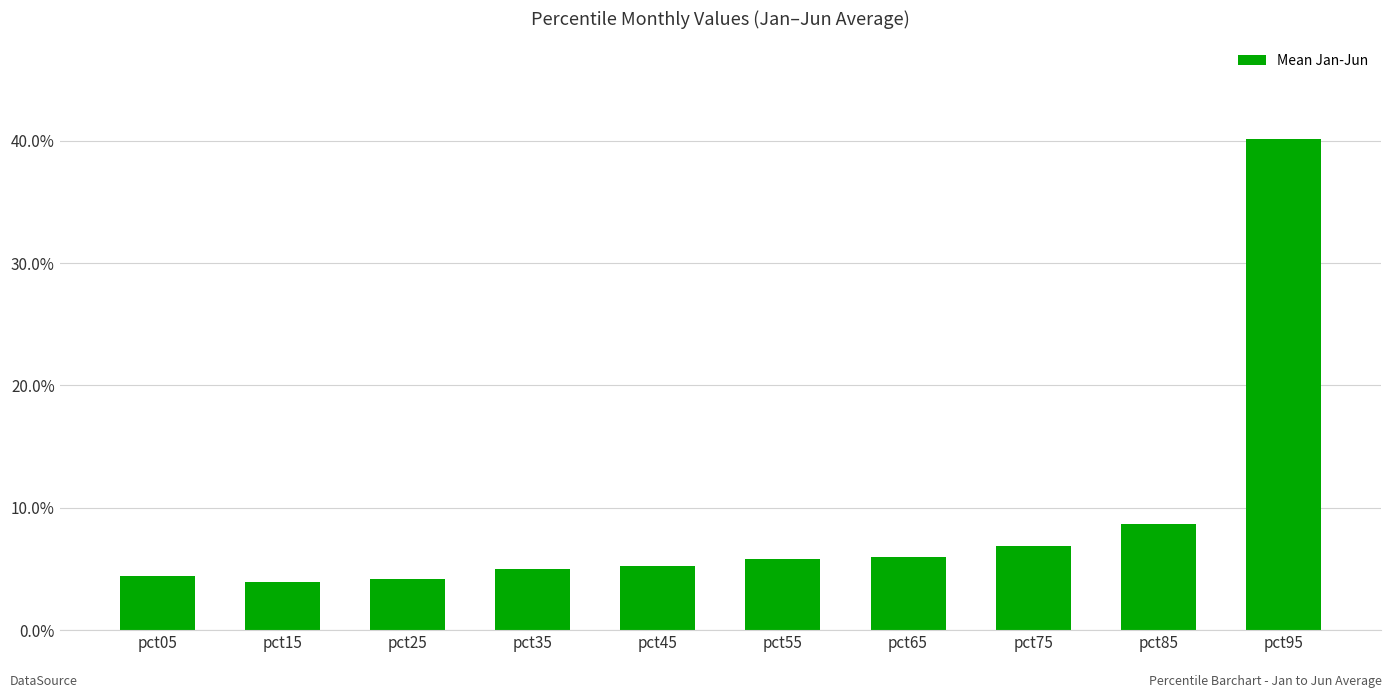

Count the values in the range 0 to 1.

10